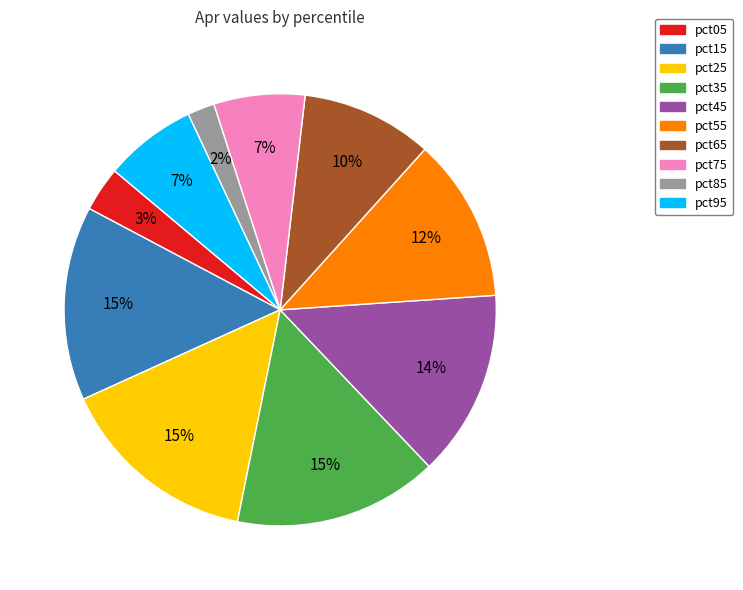

To the nearest percent, what is the difference between the largest and smallest slice percentages?

13%